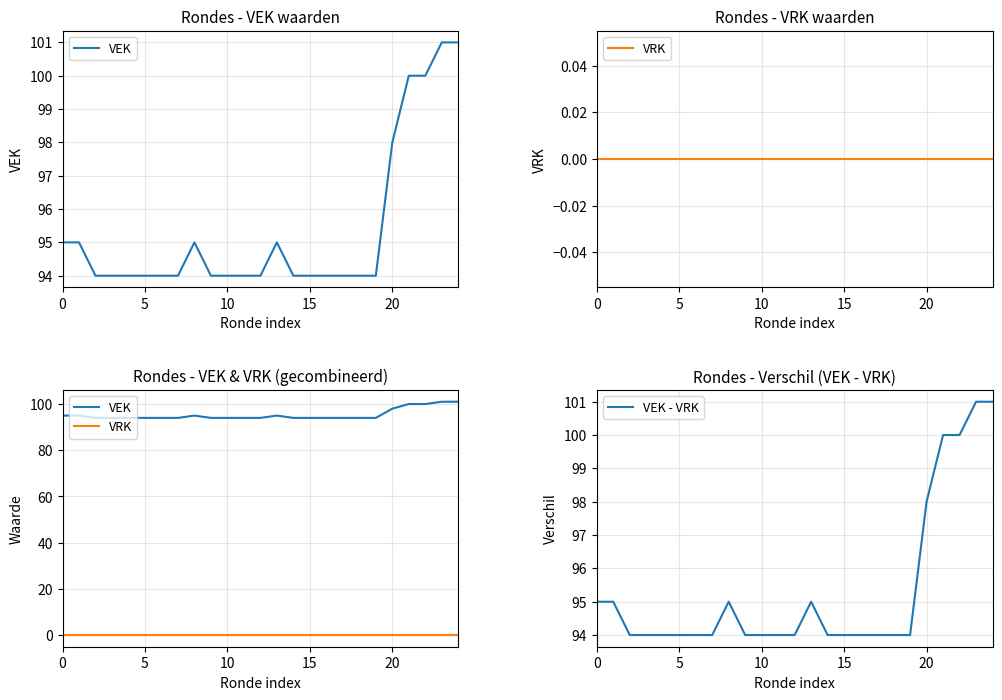

Is it true that VEK - VRK equals 94 at 6?

True